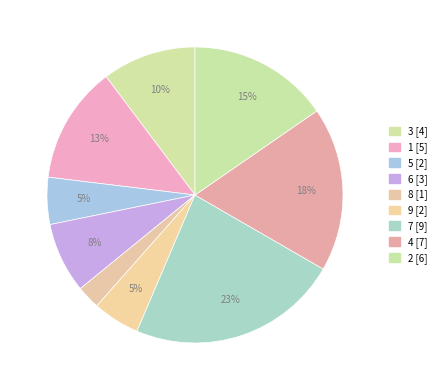

Does 2 represent more than half of the total?

No